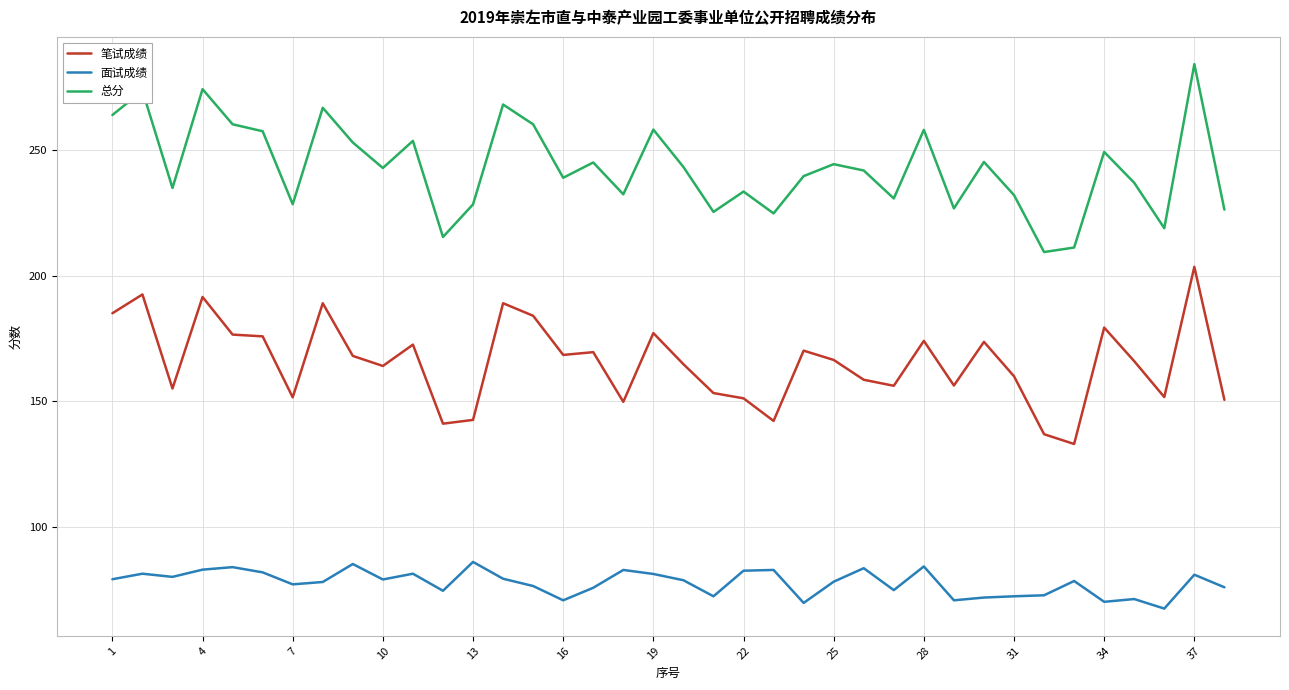

What is the difference between the maximum and minimum values in the 面试成绩 series?

18.6